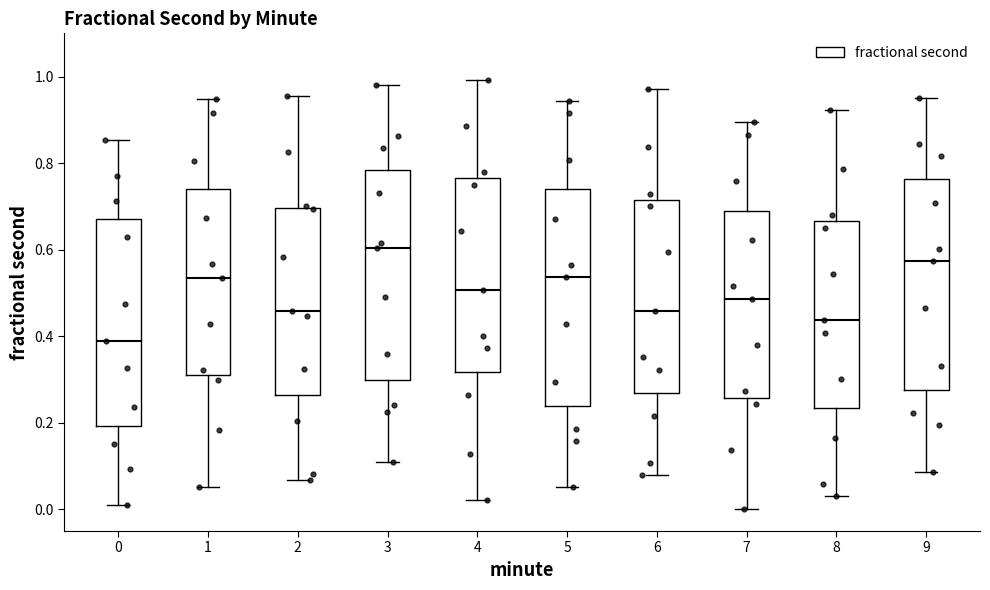

Where is the upper edge of the box at x = 4 on the y-axis? The values are not printed on the chart, so give them approximately, as read against the axis.

0.76